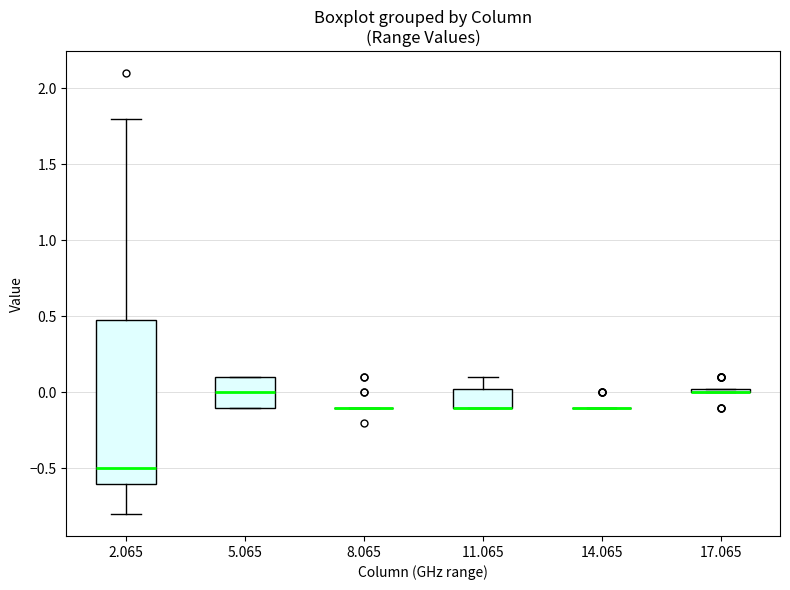

Which box is the tallest, from its lower edge to its upper edge?

2.065